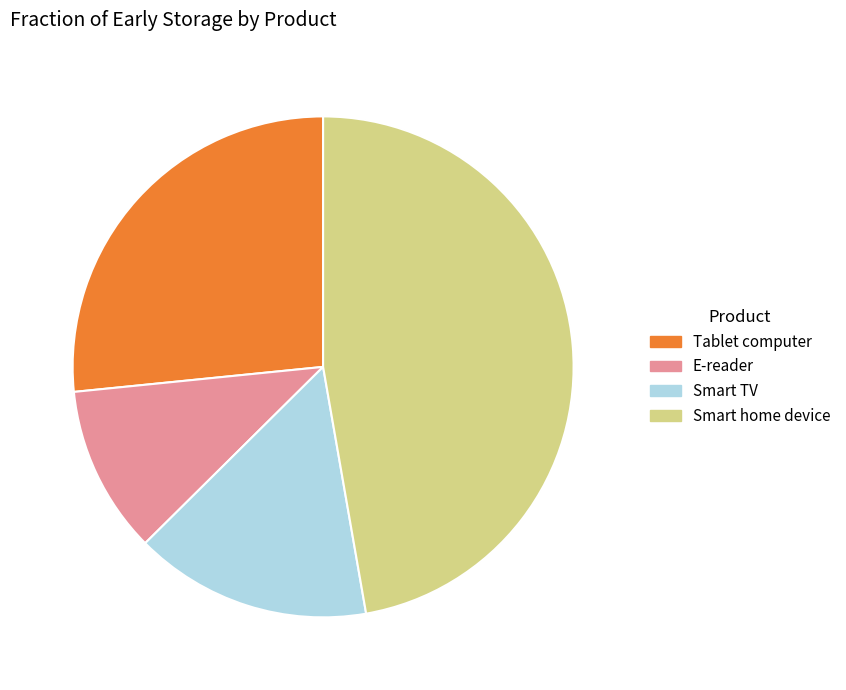

Rank the categories by value from highest to lowest.

Smart home device, Tablet computer, Smart TV, E-reader